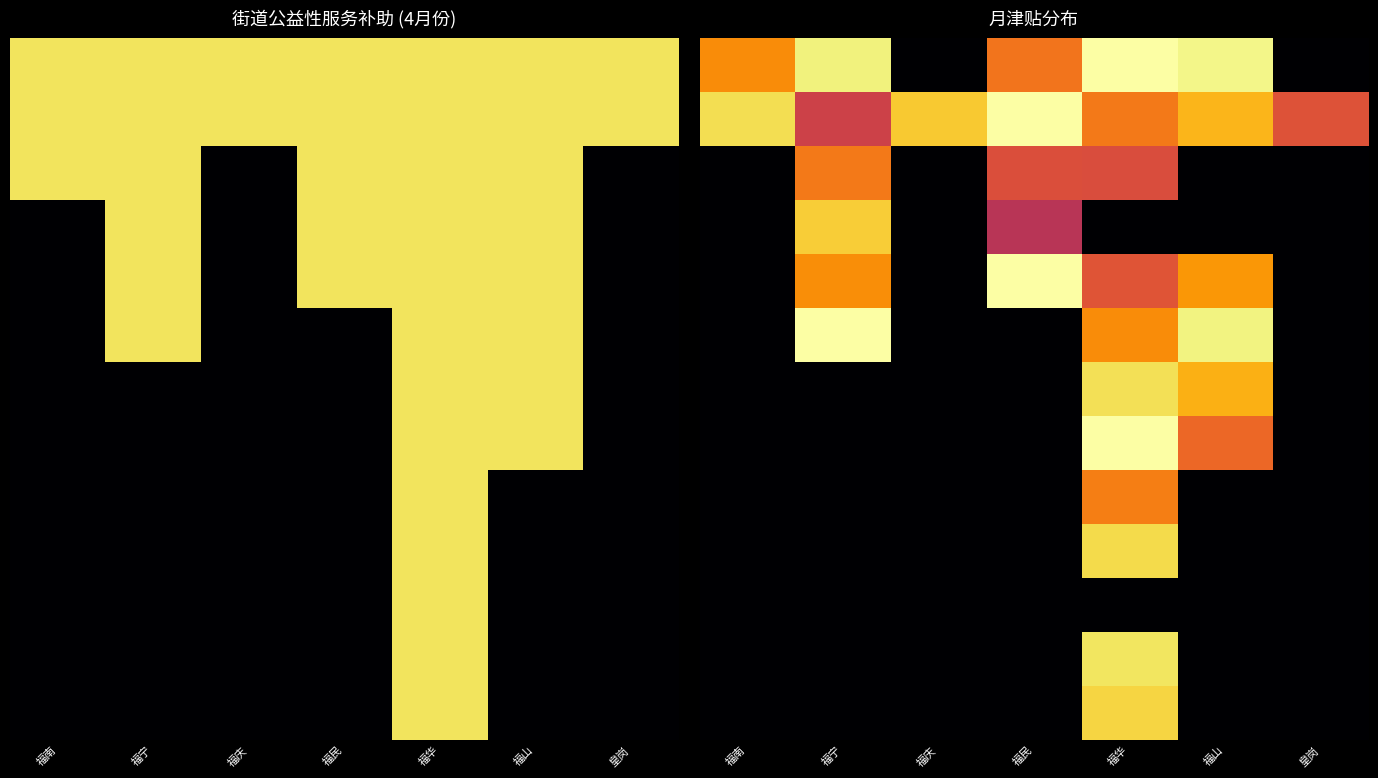

Count the number of categories in the chart.

7